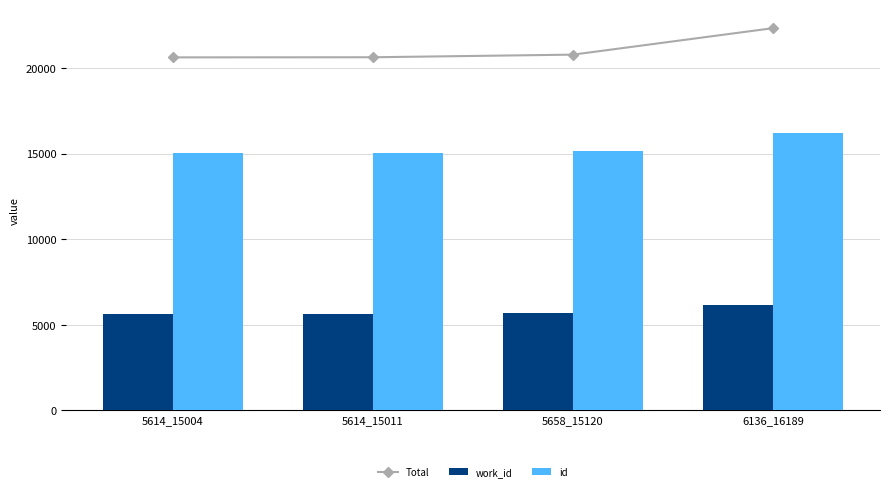

How many values in the Total series exceed 20778?

1